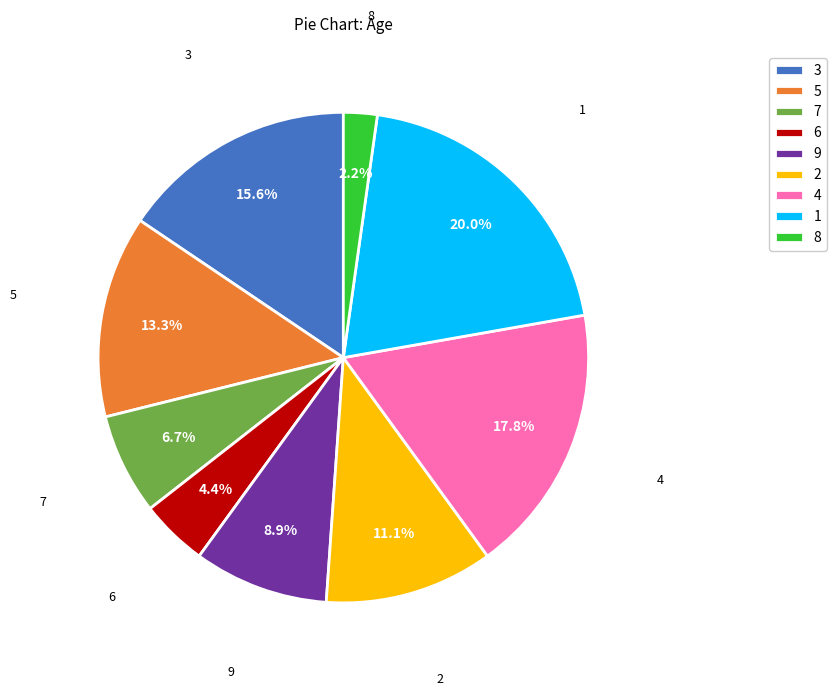

Is there a majority slice in this chart?

No